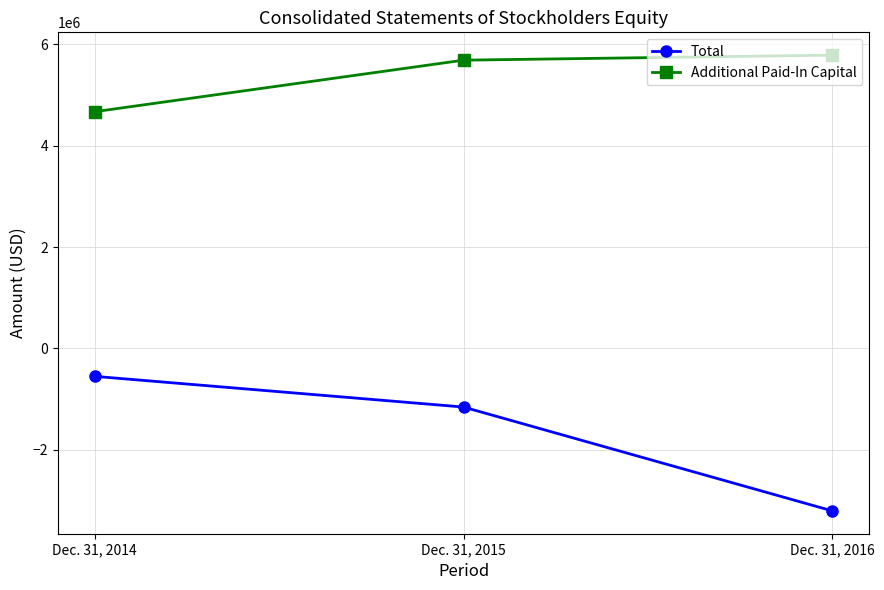

Which series changed the most between Dec. 31, 2015 and Dec. 31, 2016?

Total